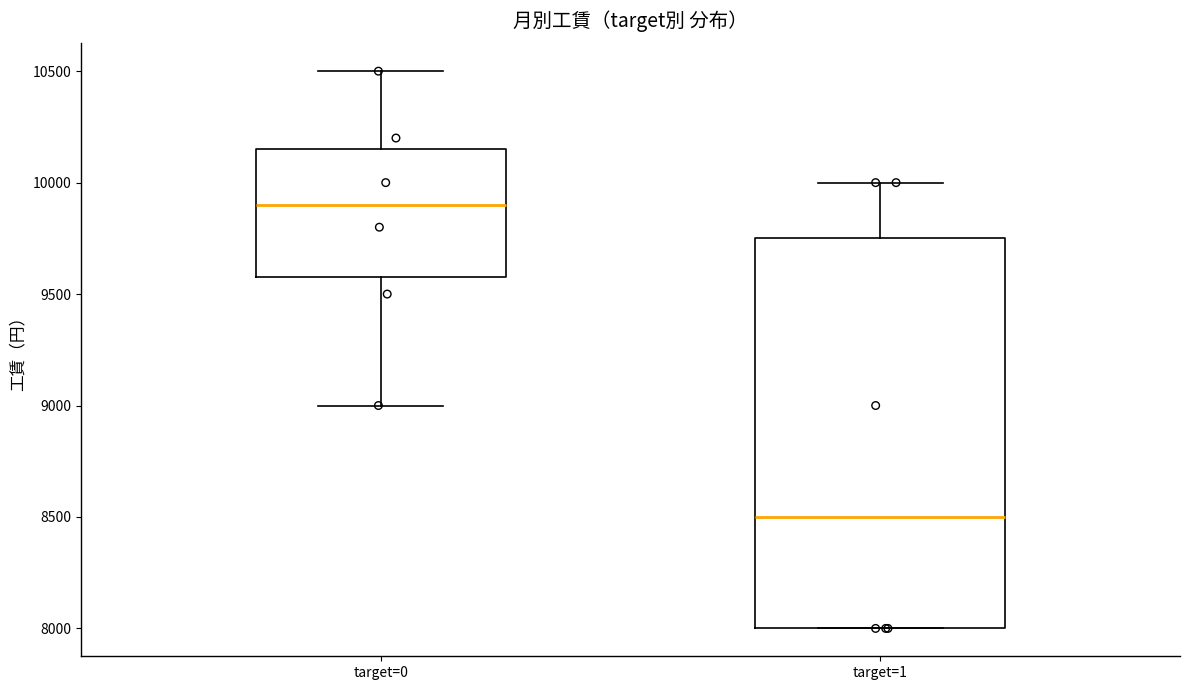

Where does the upper whisker of the box for target=0 end on the y-axis? The values are not printed on the chart, so give them approximately, as read against the axis.

10500